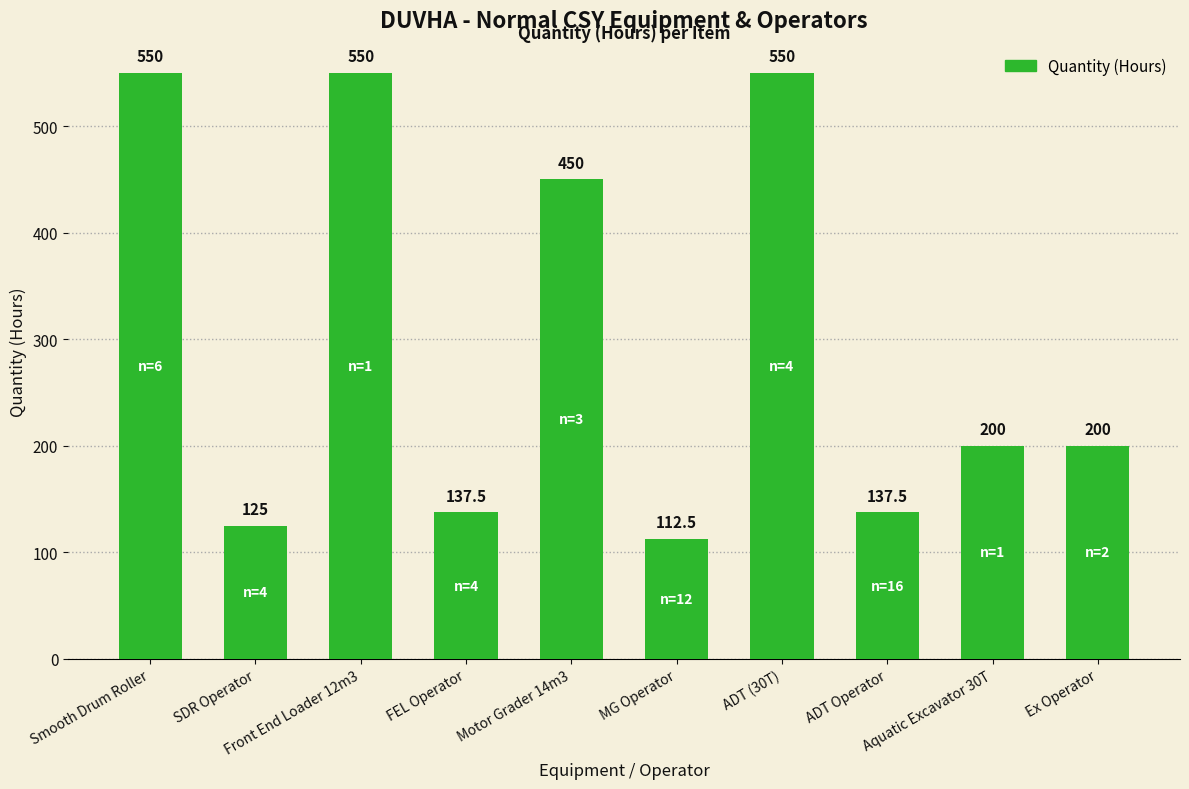

Is it true that the value at FEL Operator is 137.5?

True